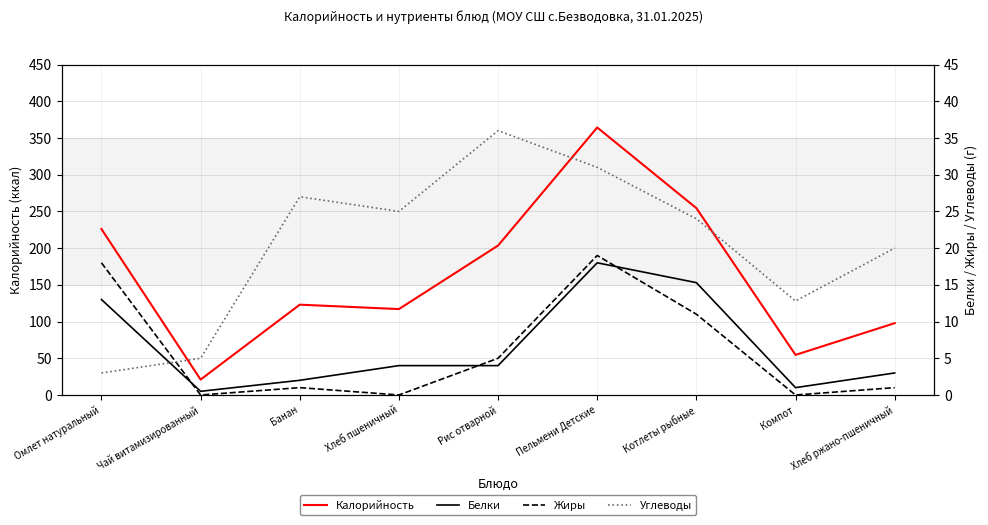

Reading left to right, list all the values displayed in this chart.

Калорийность: 226.0	21.0	123.0	117.0	203.5	364.3	254.5	54.6	97.8
Белки: 13.0	0.5	2.0	4.0	4.0	18.0	15.3	1.0	3.0
Жиры: 18.0	0.0	1.0	0.0	5.0	19.0	11.0	0.0	1.0
Углеводы: 3.0	5.0	27.0	25.0	36.0	31.0	24.0	12.8	20.0